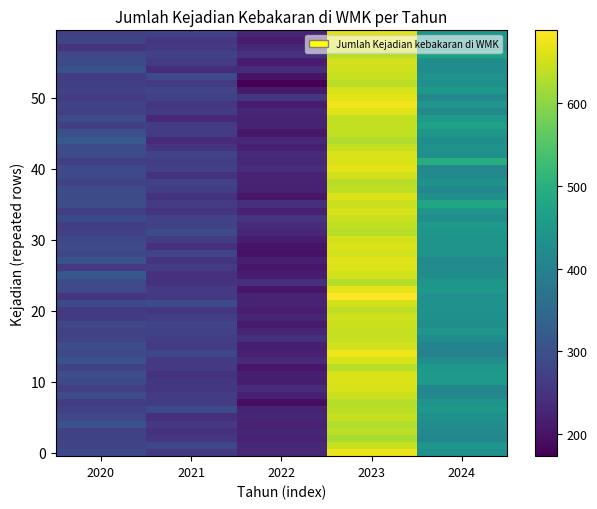

Reading right to left, what are all the values shown in this chart?

2024=442.1	2023=677.5	2022=212.2	2021=254.9	2020=277.0